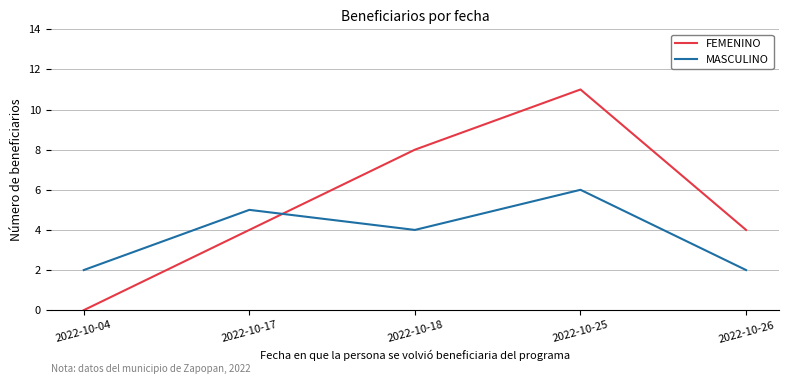

What is the difference between the second highest and minimum values in the FEMENINO series?

8